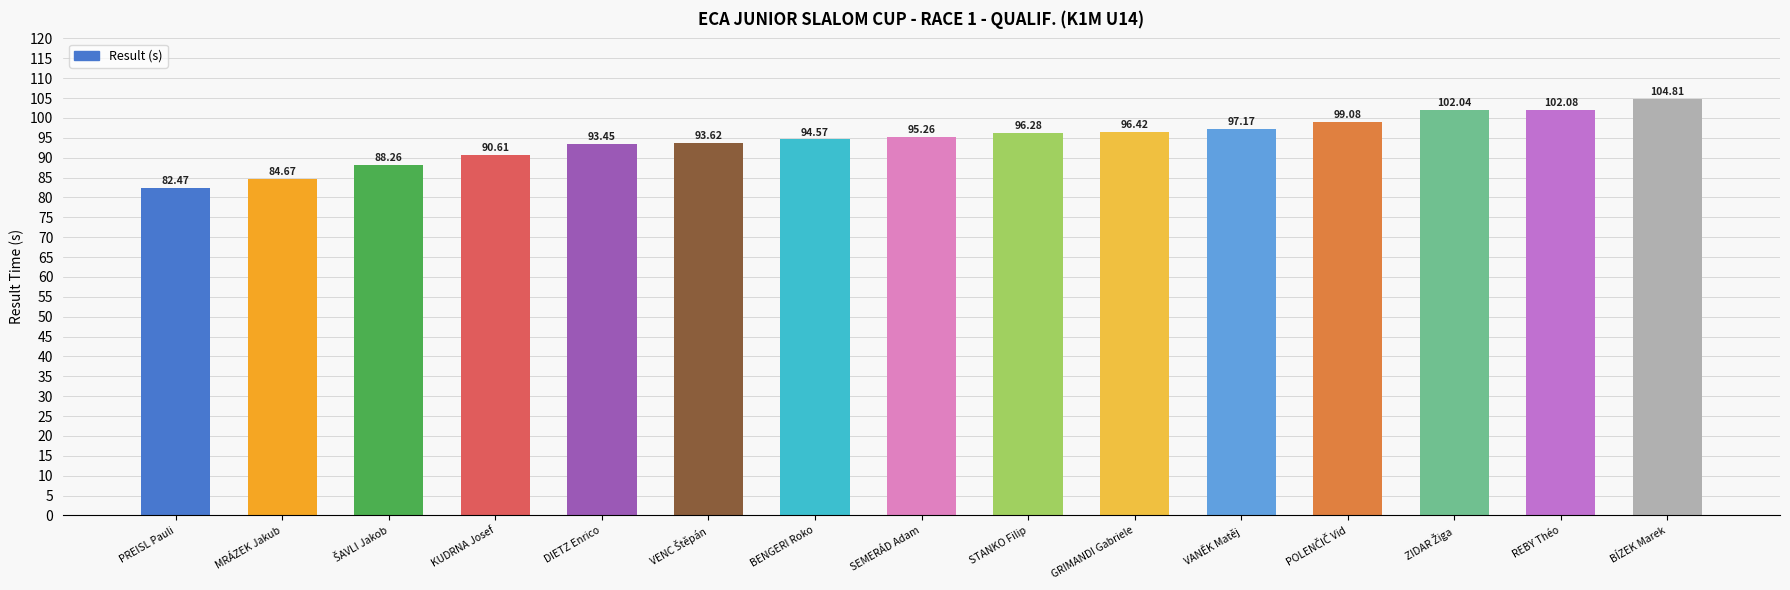

What is the minimum value shown in the chart?

82.5